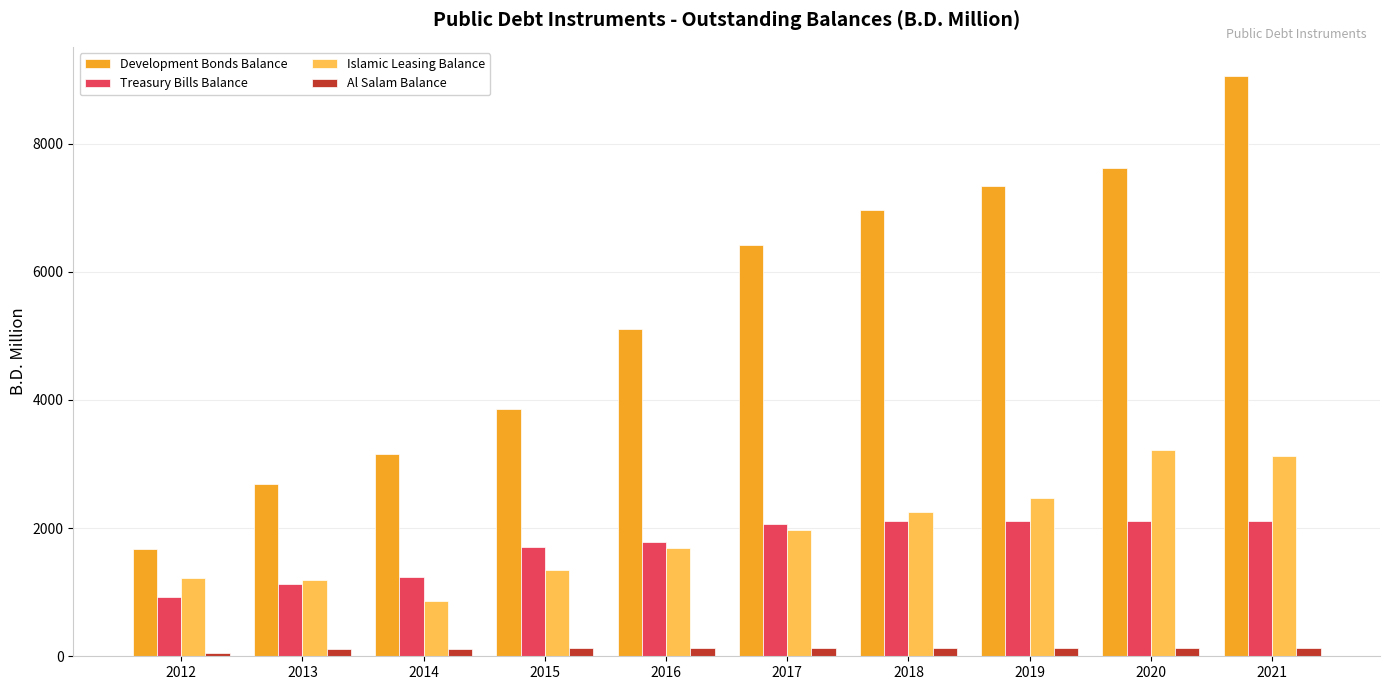

Where is Islamic Leasing Balance nearest to the value 2040?

2017